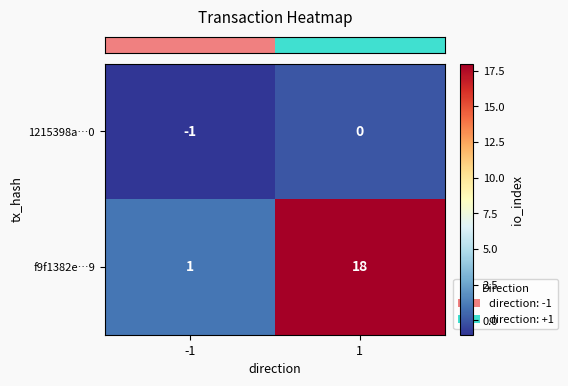

What is the maximum value for f9f1382e…9?

18